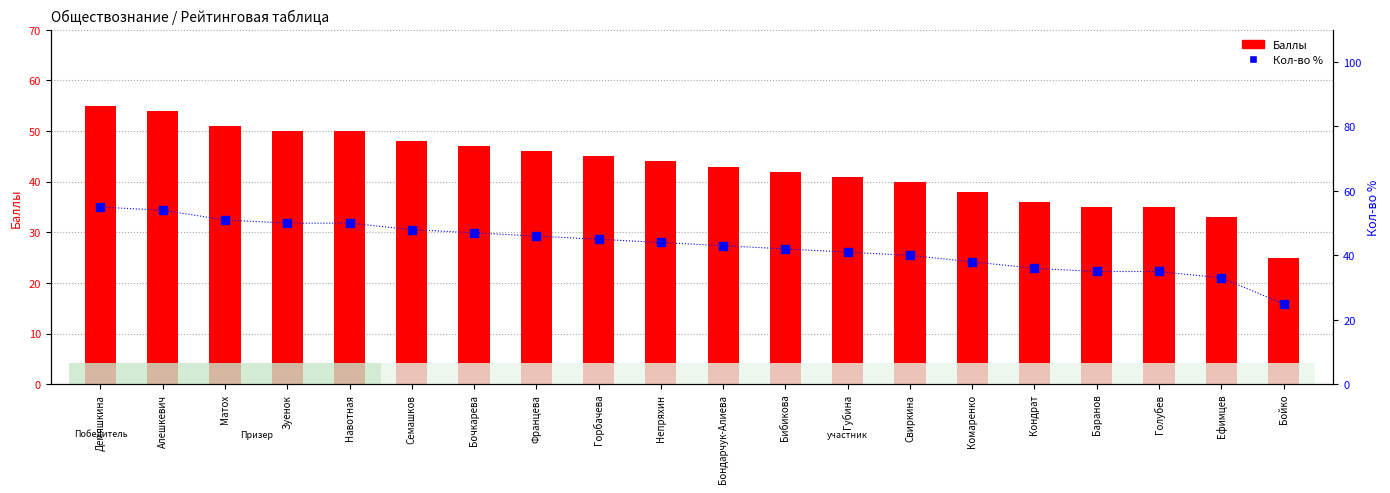

At which category is the sum across all series the highest?

Демяшкина